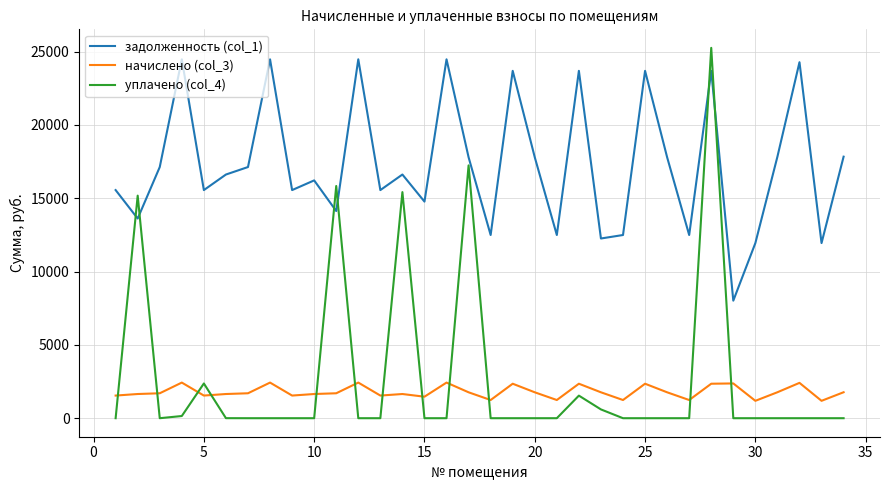

Which series has the largest total across all categories?

задолженность (col_1)